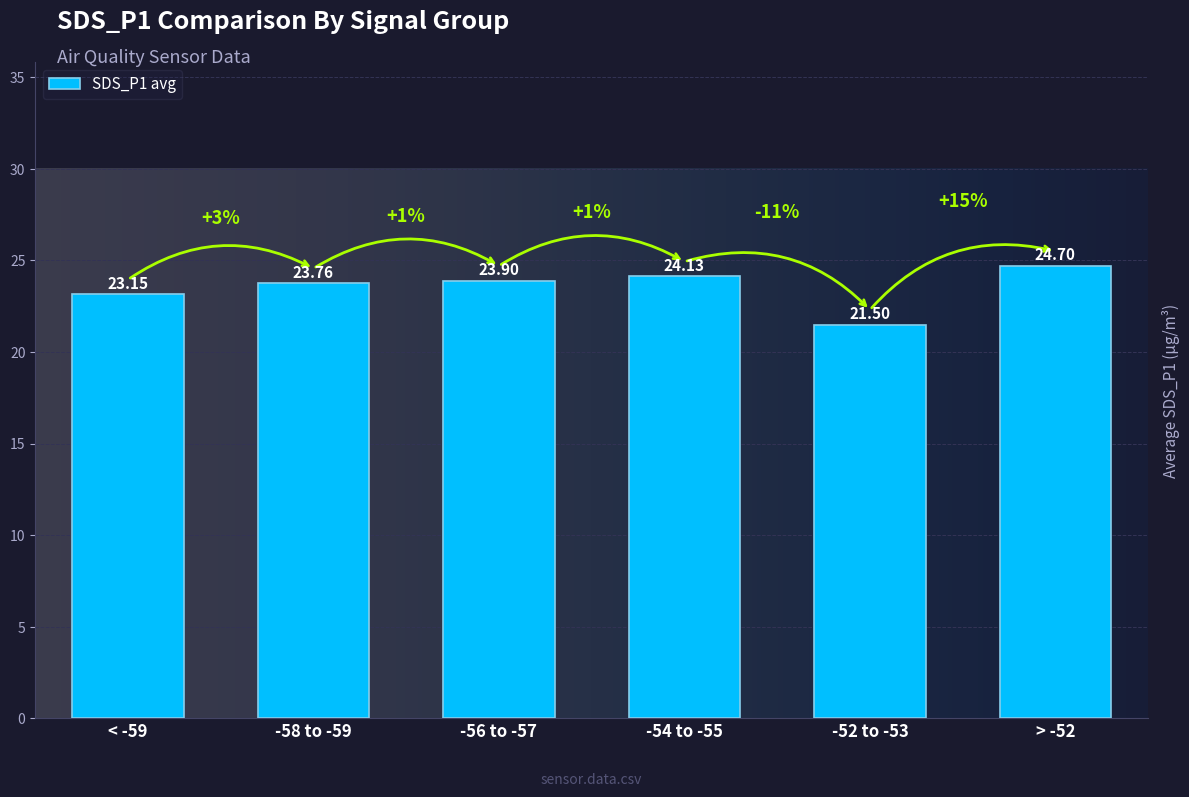

What is the difference between the maximum and minimum values?

3.2